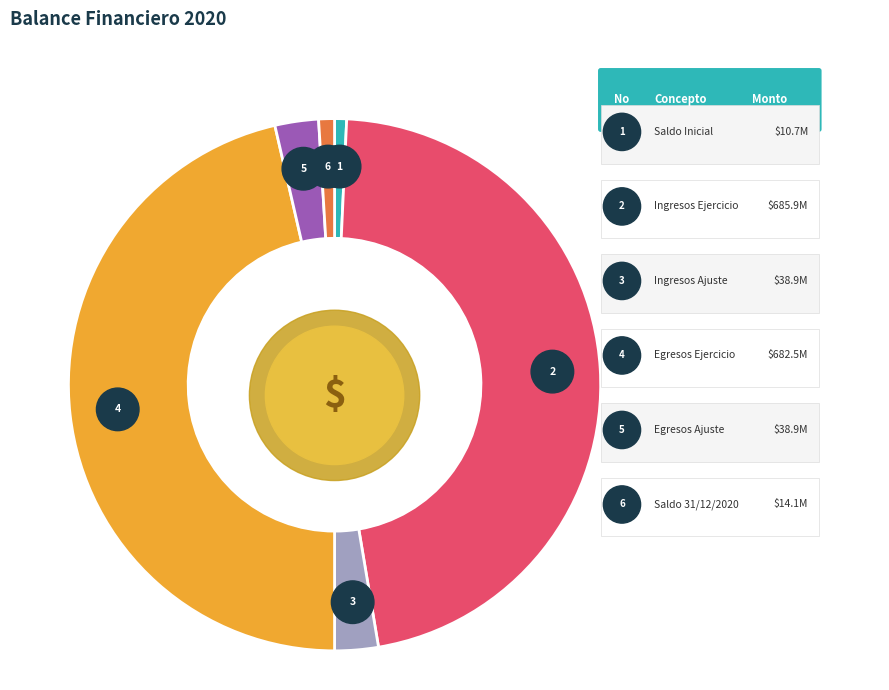

What is the change in value from Egresos del Ejercicio to SALDO AL 31/12/2020?

-668411033.0